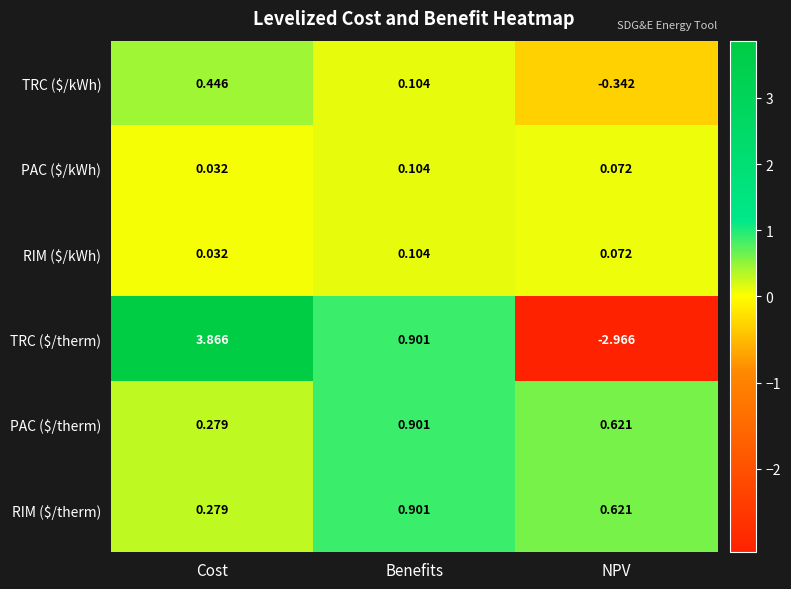

Where is TRC ($/therm) nearest to the value 0?

Benefits